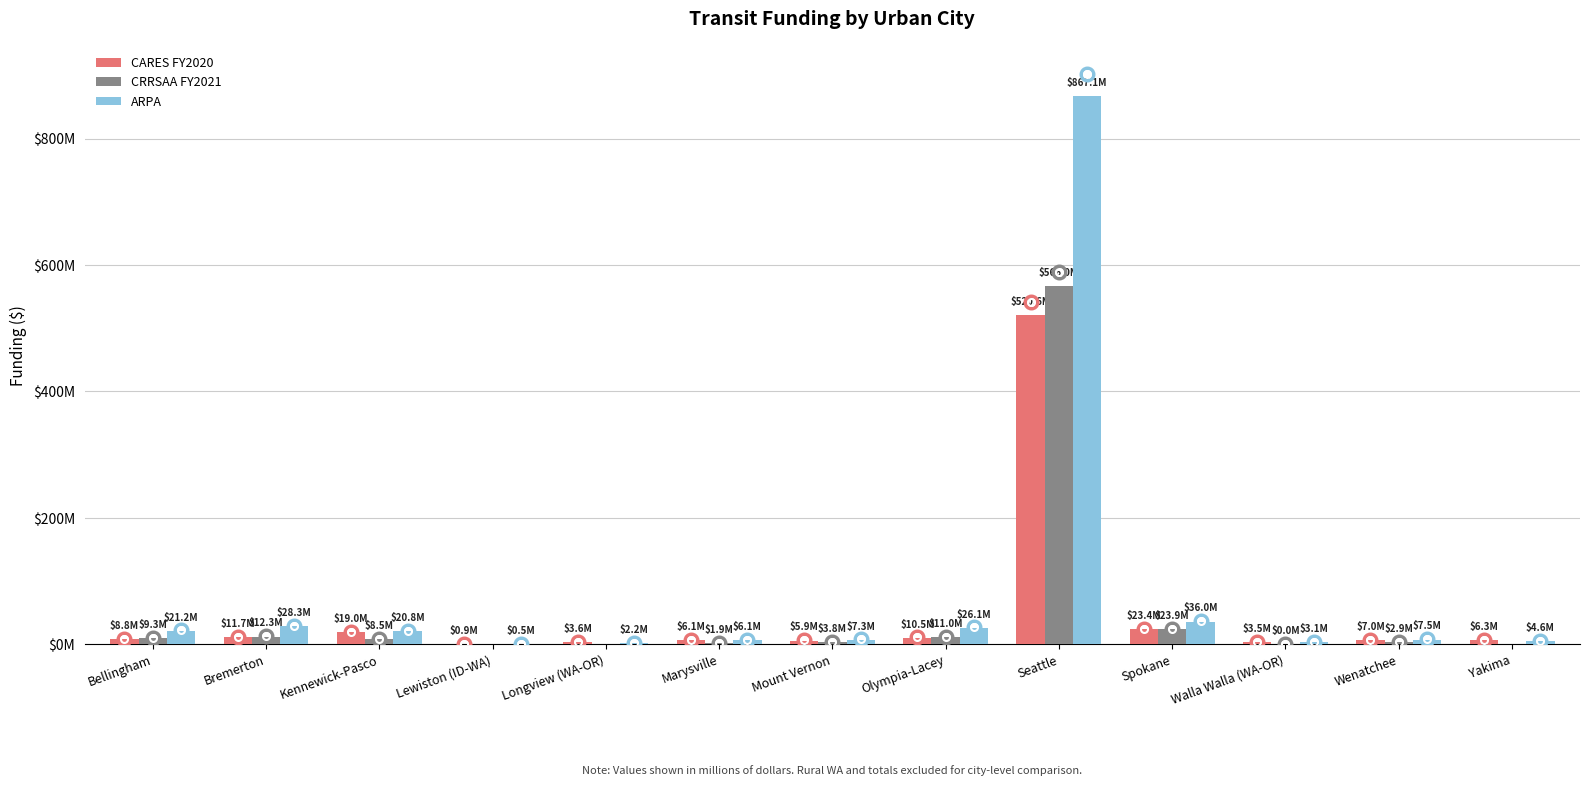

Does the chart contain stacked bars?

No